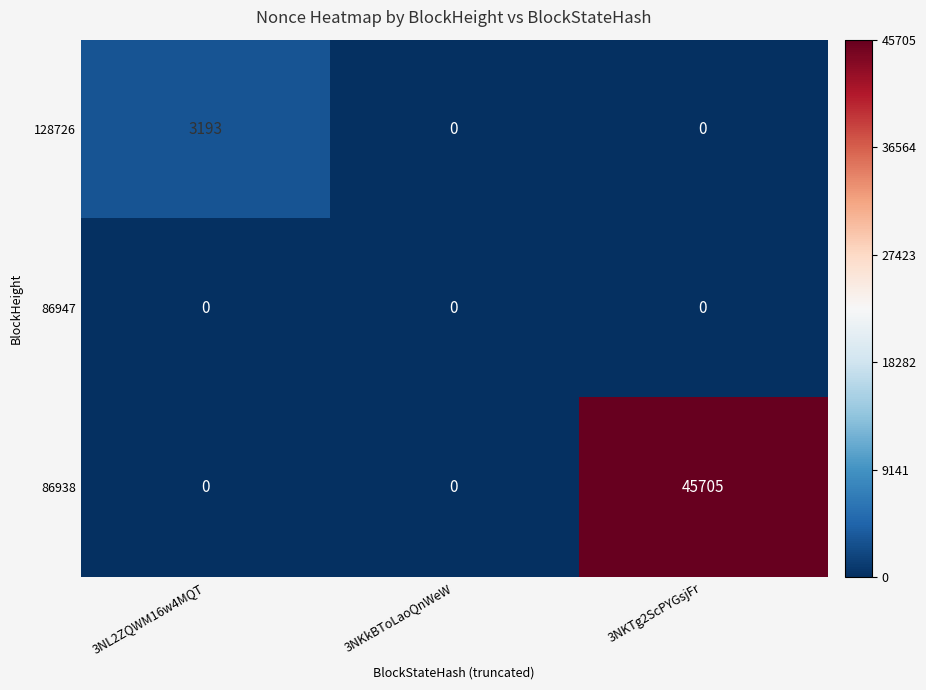

What is the sum of all 128726 values?

3193